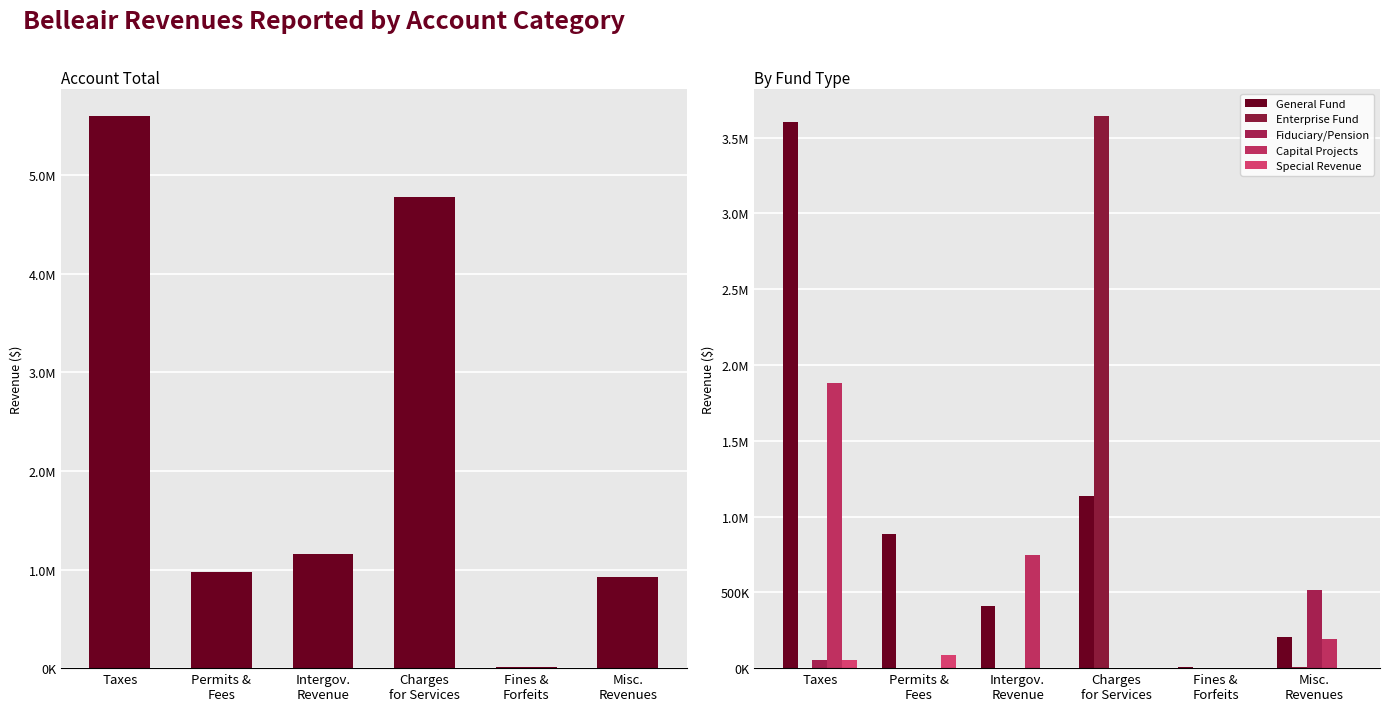

List the series in order of their peak value, lowest first.

Special Revenue, Fiduciary/Pension, Capital Projects, General Fund, Enterprise Fund, Account Total